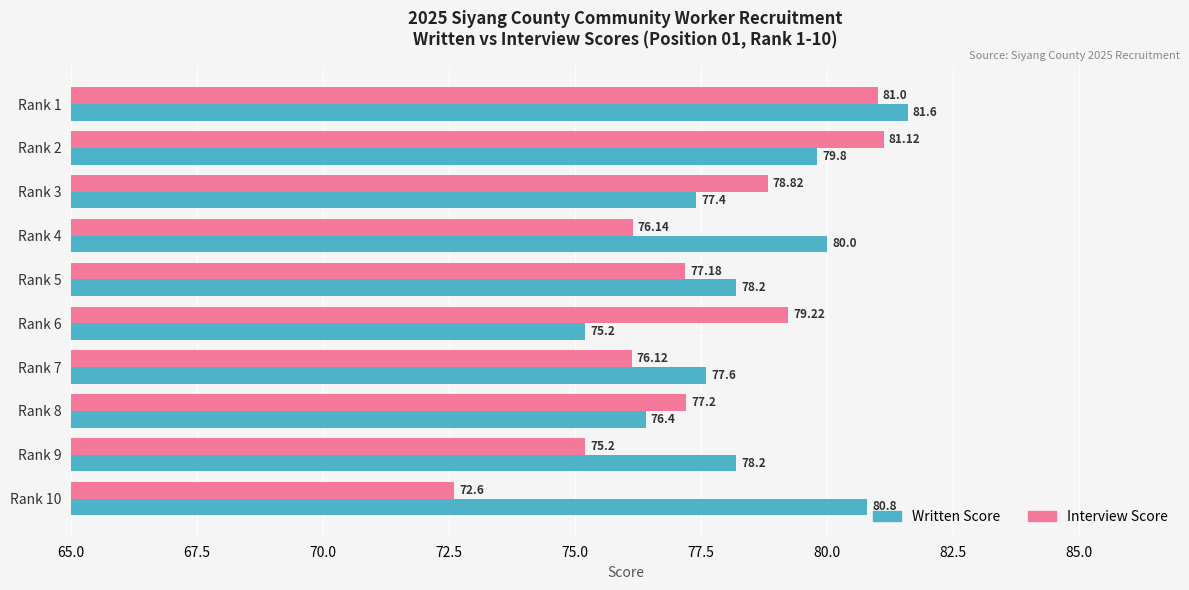

Rank the series by their maximum value, from highest to lowest.

Written Score, Interview Score